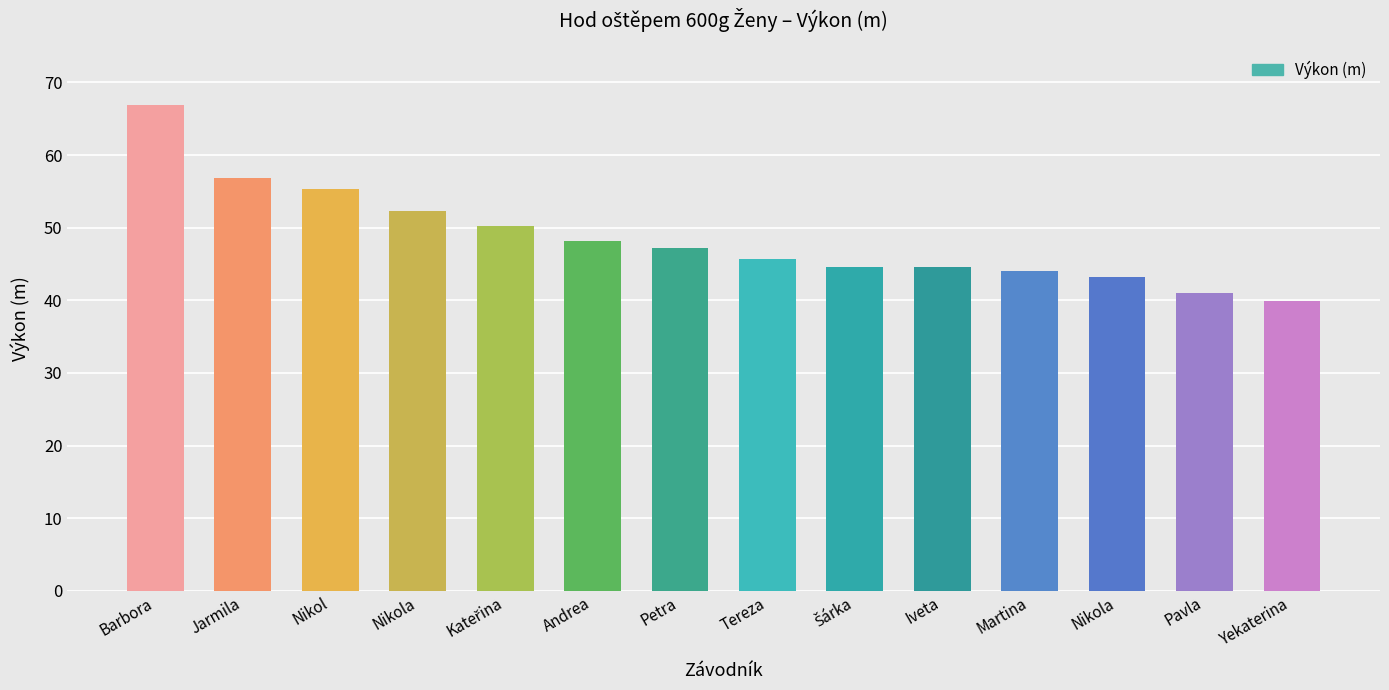

How many series are shown in this chart?

1